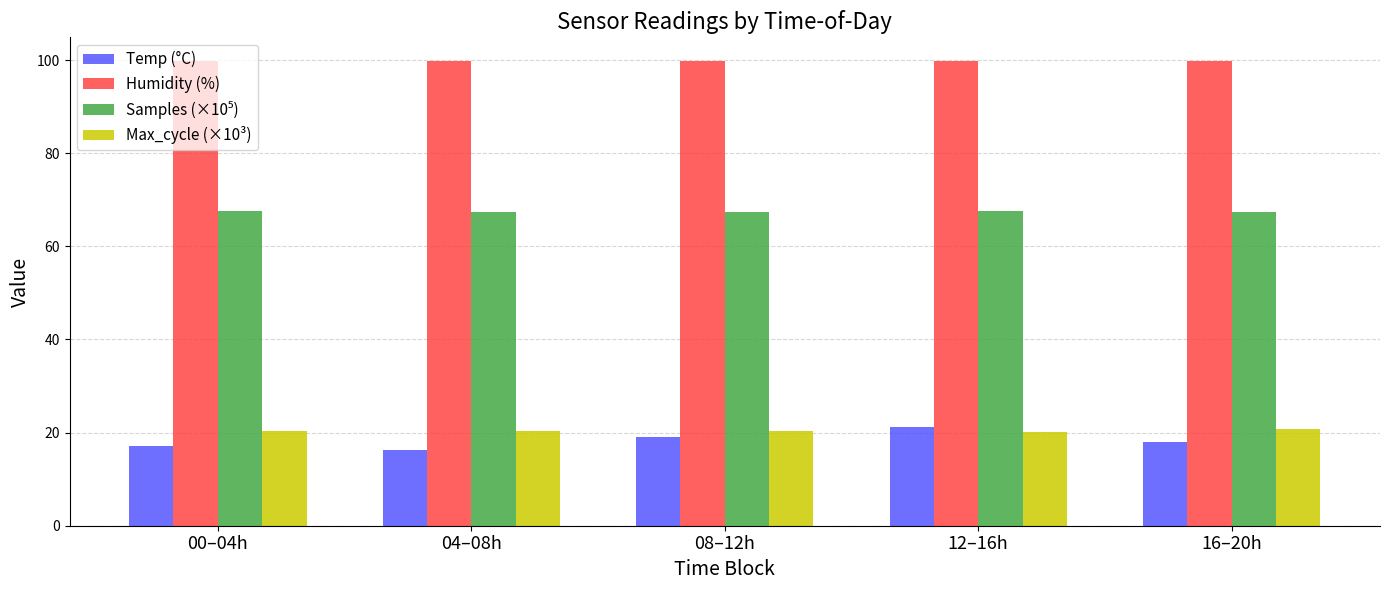

At how many categories does at least one series exceed 27?

5